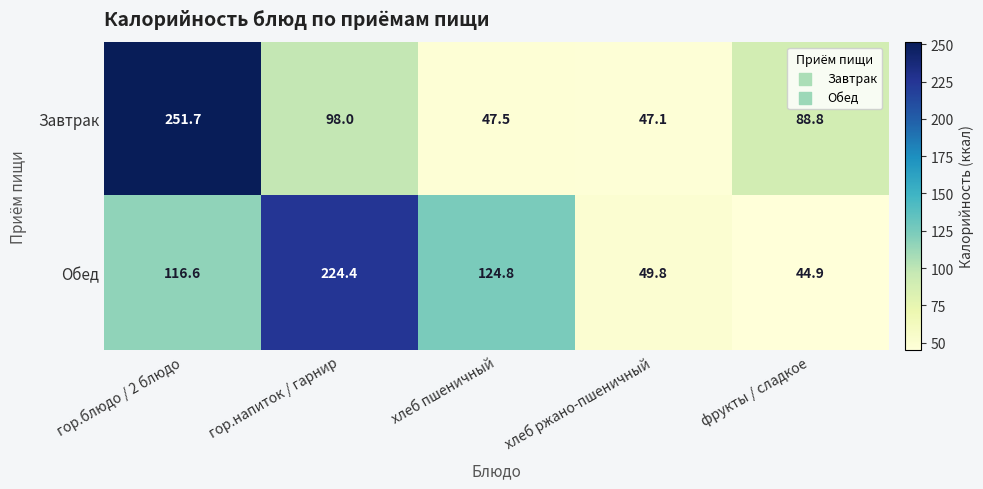

Is the value of Обед at гор.напиток / гарнир greater than the value of Завтрак at хлеб пшеничный?

Yes